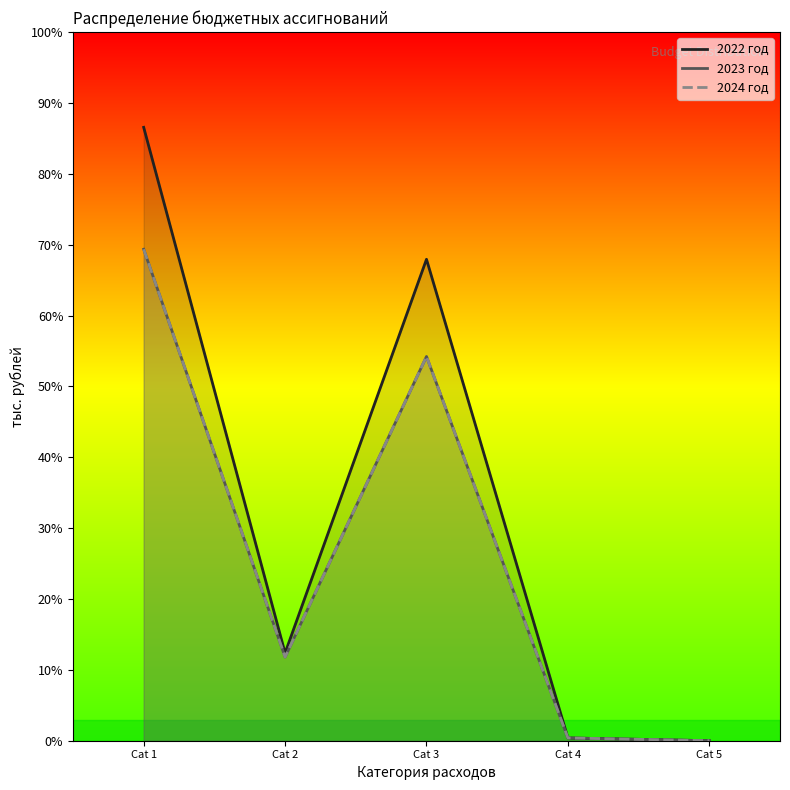

Reading left to right, what are all the values shown in this chart?

2022 год: Cat 1=6058.8	Cat 2=866.5	Cat 3=4755.4	Cat 4=27.4	Cat 5=0.0
2023 год: Cat 1=4854.6	Cat 2=826.5	Cat 3=3795.7	Cat 4=27.4	Cat 5=0.0
2024 год: Cat 1=4854.6	Cat 2=826.5	Cat 3=3795.7	Cat 4=27.4	Cat 5=0.0